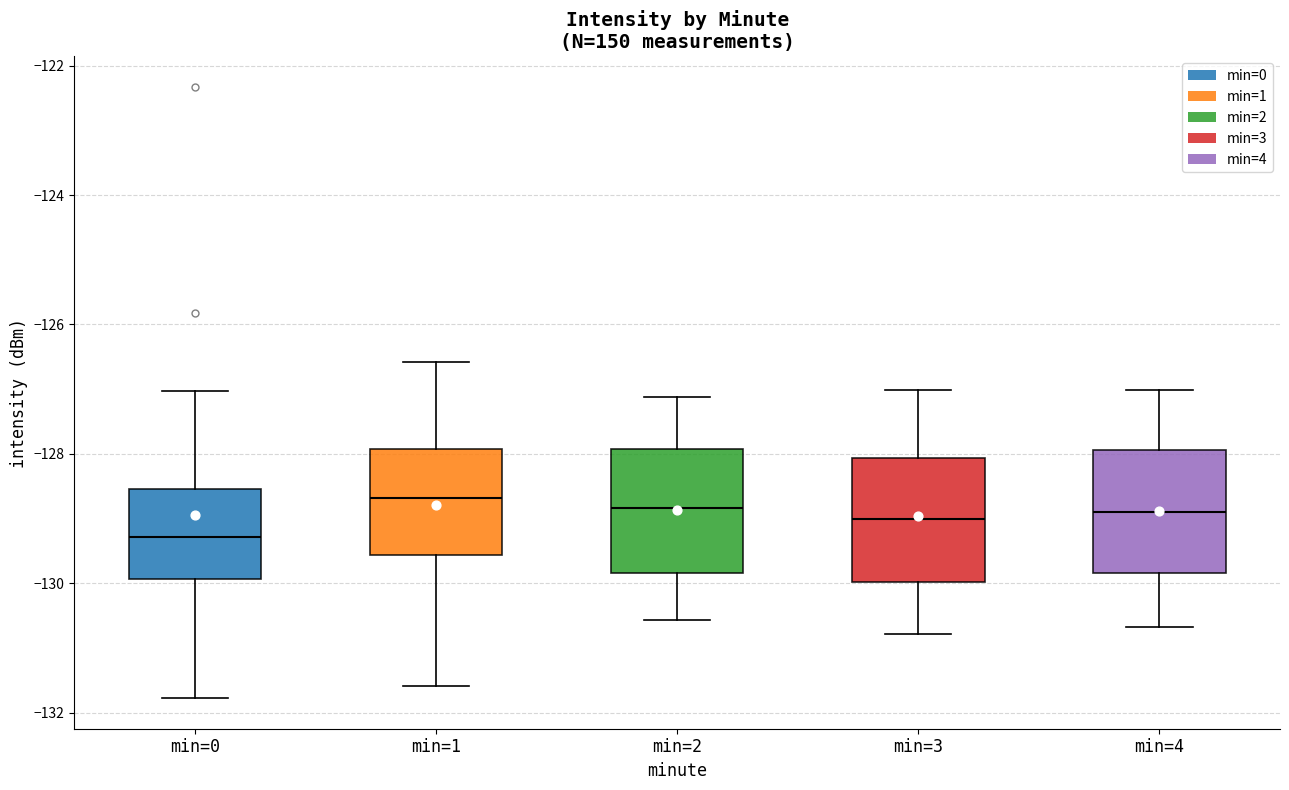

Reading left to right, read every box against the y-axis: the position of its median line, the range the box covers, and the ends of its whiskers. The values are not printed on the chart, so give them approximately, as read against the axis.

min=0: median -129.2, box -130.0 to -128.6, whiskers -131.8 to -127.0
min=1: median -128.6, box -129.6 to -128.0, whiskers -131.6 to -126.6
min=2: median -128.8, box -129.8 to -128.0, whiskers -130.6 to -127.2
min=3: median -129.0, box -130.0 to -128.0, whiskers -130.8 to -127.0
min=4: median -129.0, box -129.8 to -128.0, whiskers -130.6 to -127.0